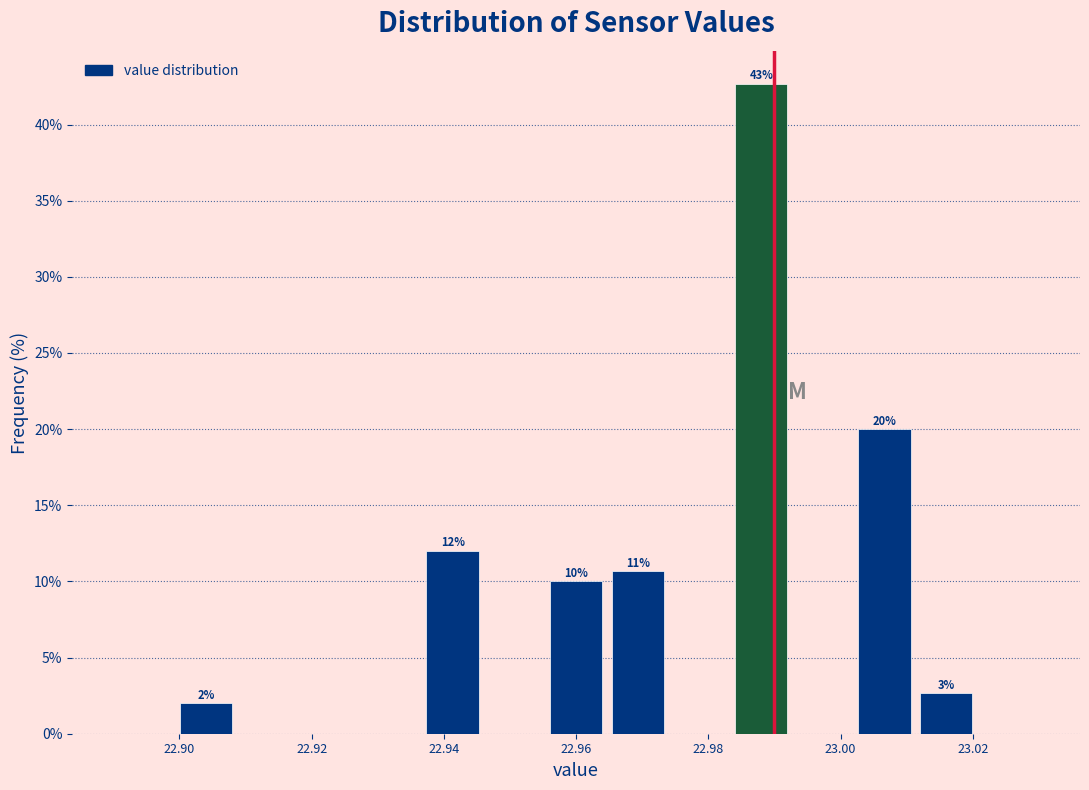

Which range on the x-axis has the tallest bar?

22.984 to 22.992